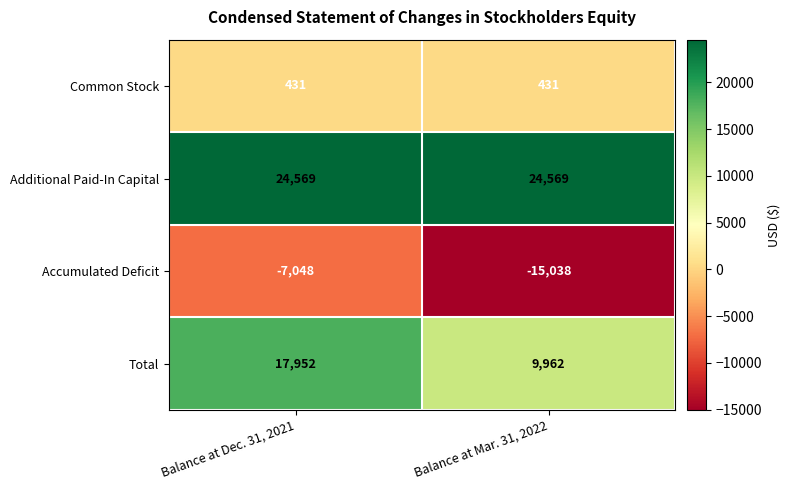

What is the approximate value of Total at Balance at Dec. 31, 2021, to the nearest 100?

18000